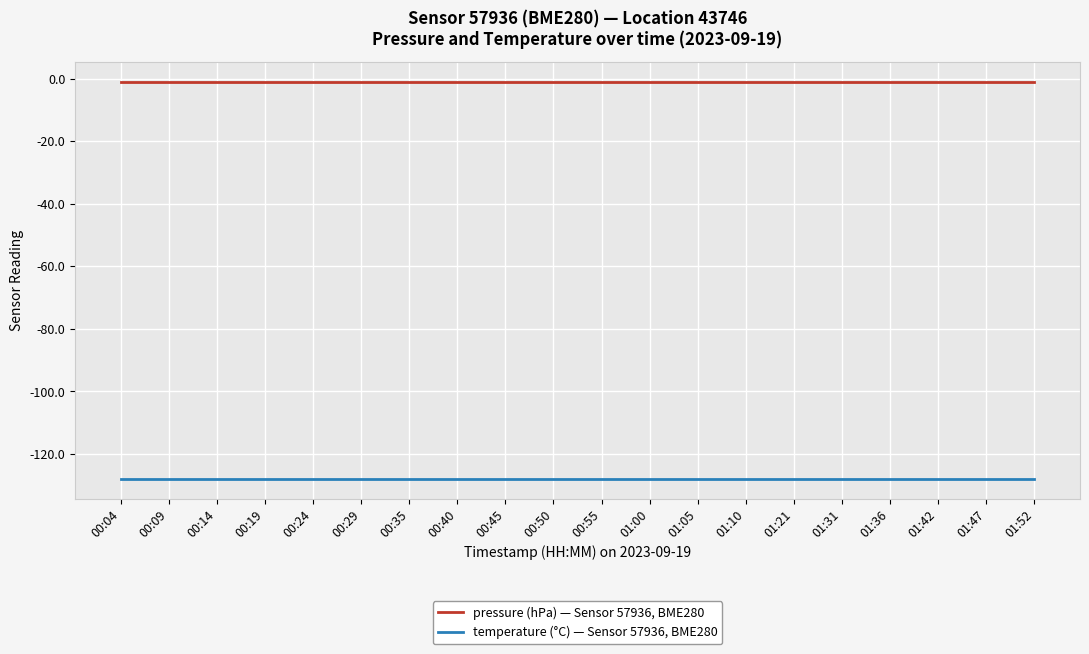

Does the chart display data point markers on the line(s)?

No